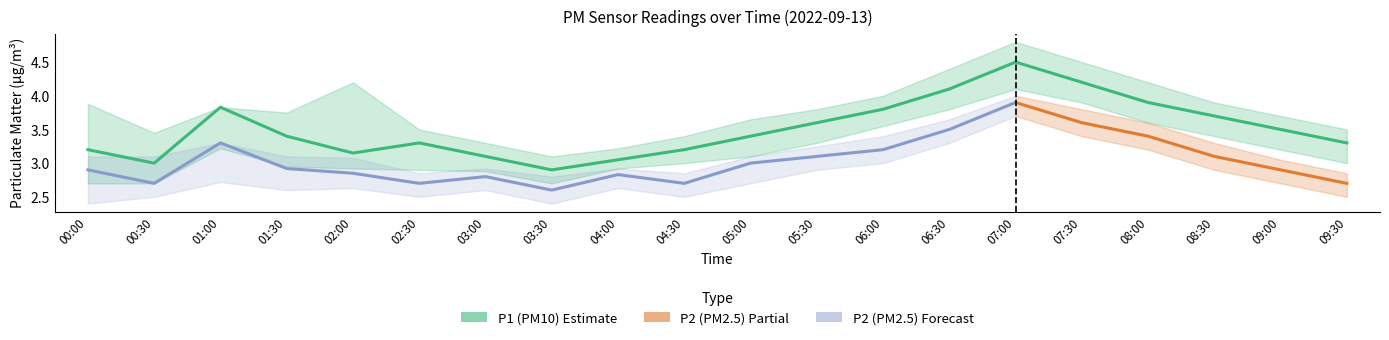

Reading right to left, extract all data points from this chart.

P1: 3.3	3.5	3.7	3.9	4.2	4.5	4.1	3.8	3.6	3.4	3.2	3.0	2.9	3.1	3.3	3.1	3.4	3.8	3.0	3.2
P2: 2.7	2.9	3.1	3.4	3.6	3.9	3.5	3.2	3.1	3.0	2.7	2.8	2.6	2.8	2.7	2.9	2.9	3.3	2.7	2.9
P1_upper: 3.5	3.7	3.9	4.2	4.5	4.8	4.4	4.0	3.8	3.6	3.4	3.2	3.1	3.3	3.5	4.2	3.8	3.8	3.5	3.9
P1_lower: 3.0	3.2	3.4	3.6	3.9	4.1	3.8	3.5	3.3	3.1	3.0	2.9	2.7	2.9	2.9	2.9	3.0	3.2	2.7	2.7
P2_upper: 2.9	3.0	3.3	3.6	3.8	4.0	3.6	3.4	3.2	3.1	2.9	2.9	2.8	2.9	2.9	3.1	3.1	3.3	3.1	3.1
P2_lower: 2.5	2.7	2.9	3.2	3.4	3.7	3.3	3.0	2.9	2.7	2.5	2.6	2.4	2.6	2.5	2.6	2.6	2.7	2.5	2.4